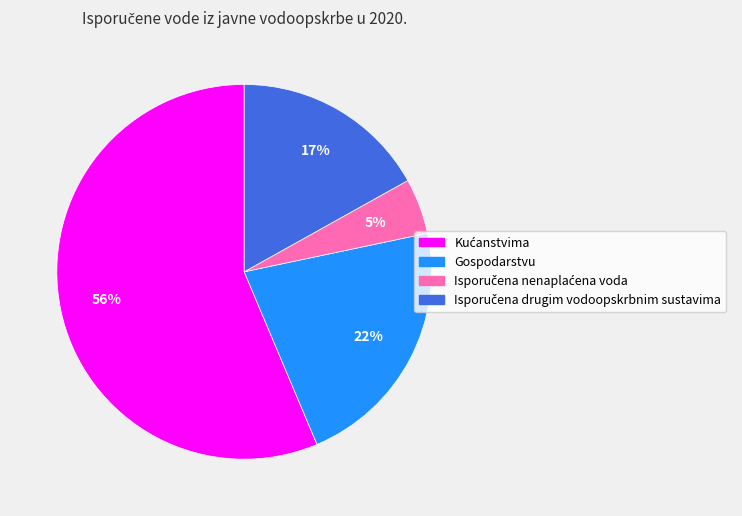

To the nearest percent, what is the average slice percentage?

25%